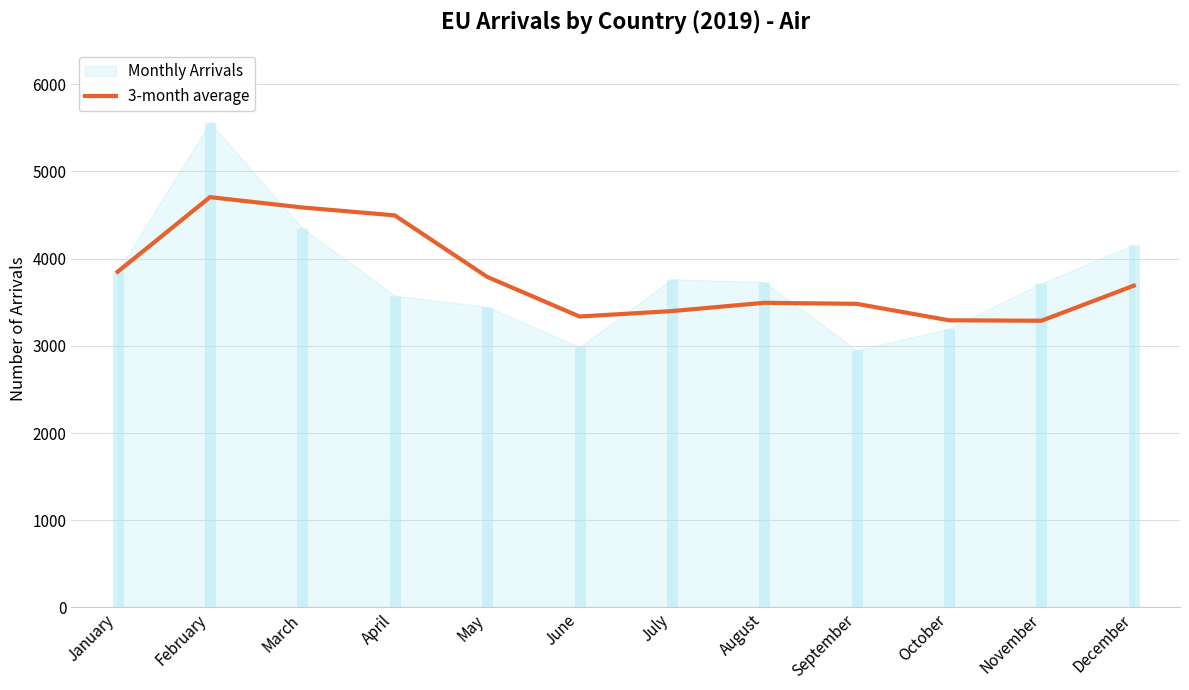

How many lines are shown in the chart?

1